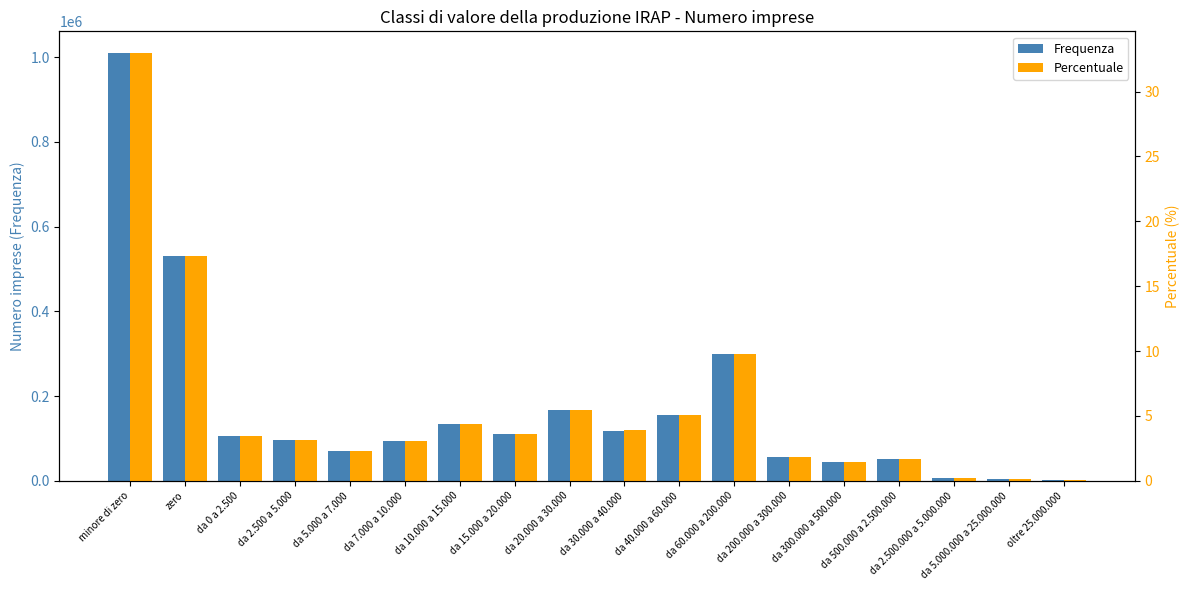

What is the spread (max minus min) of values at da 5.000 a 7.000?

69648.7